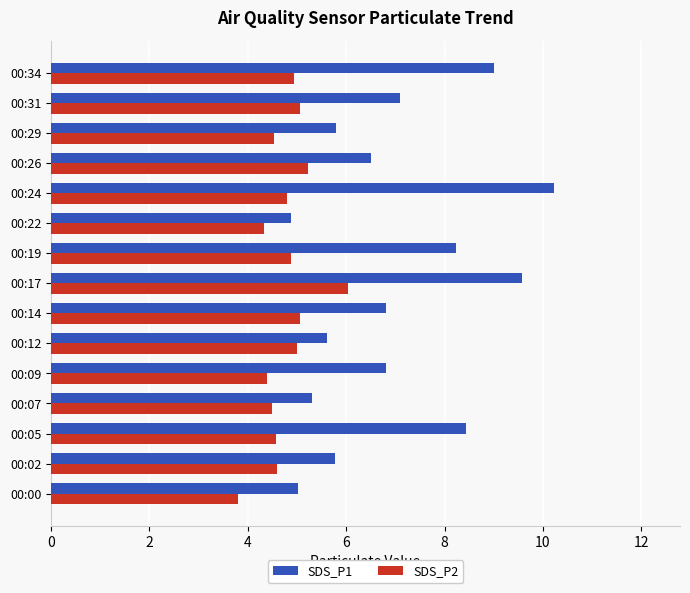

How many data points in SDS_P2 are above 4?

14